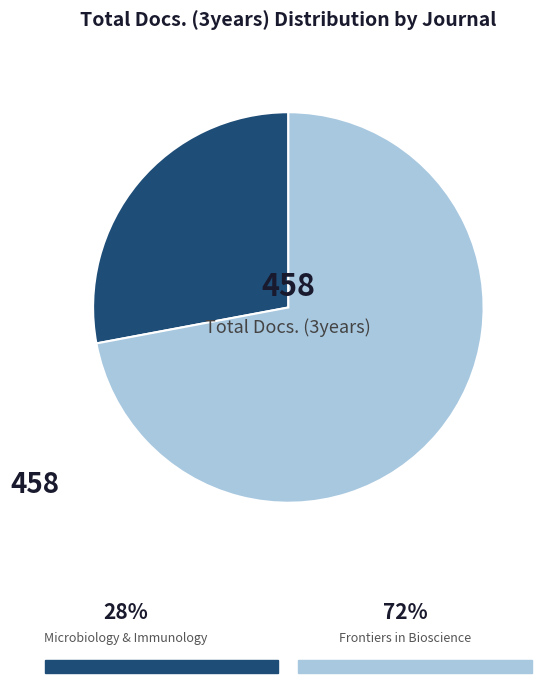

Is there any slice that represents more than half of the pie?

Yes